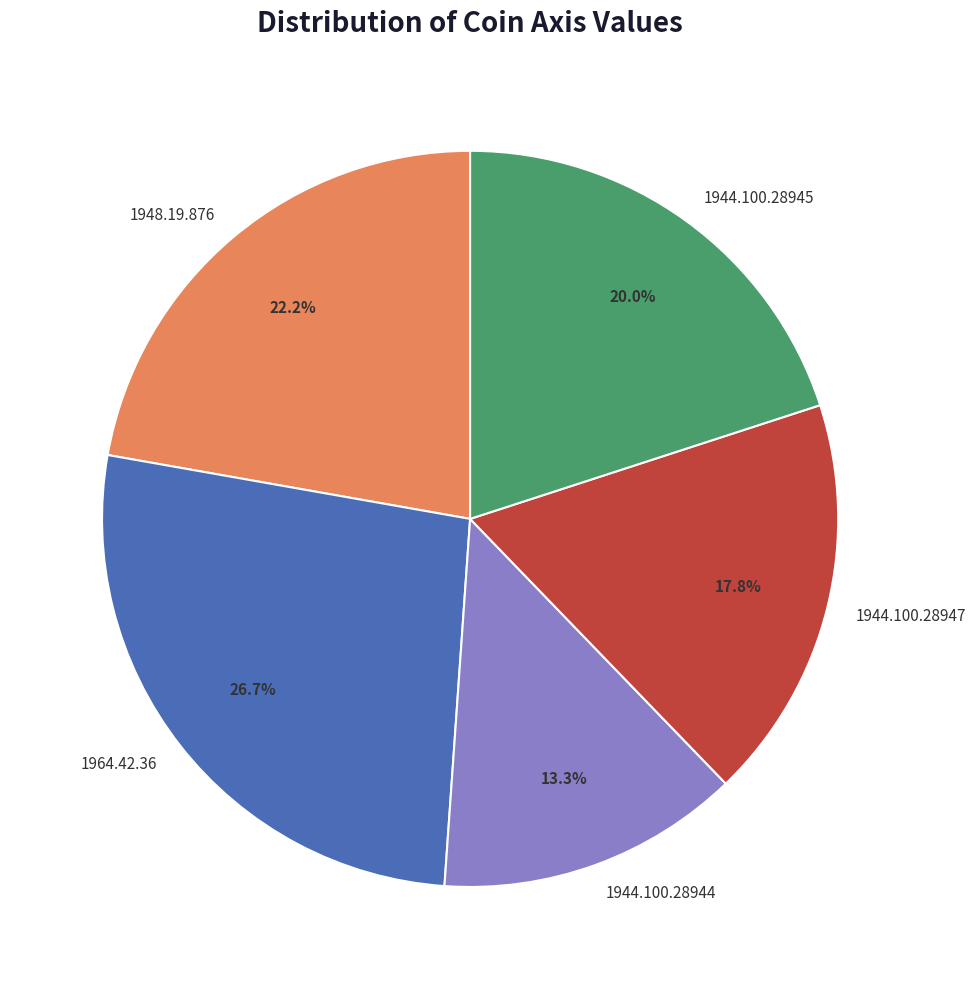

Approximately how many times larger is the value at 1944.100.28944 compared to 1944.100.28945?

0.7